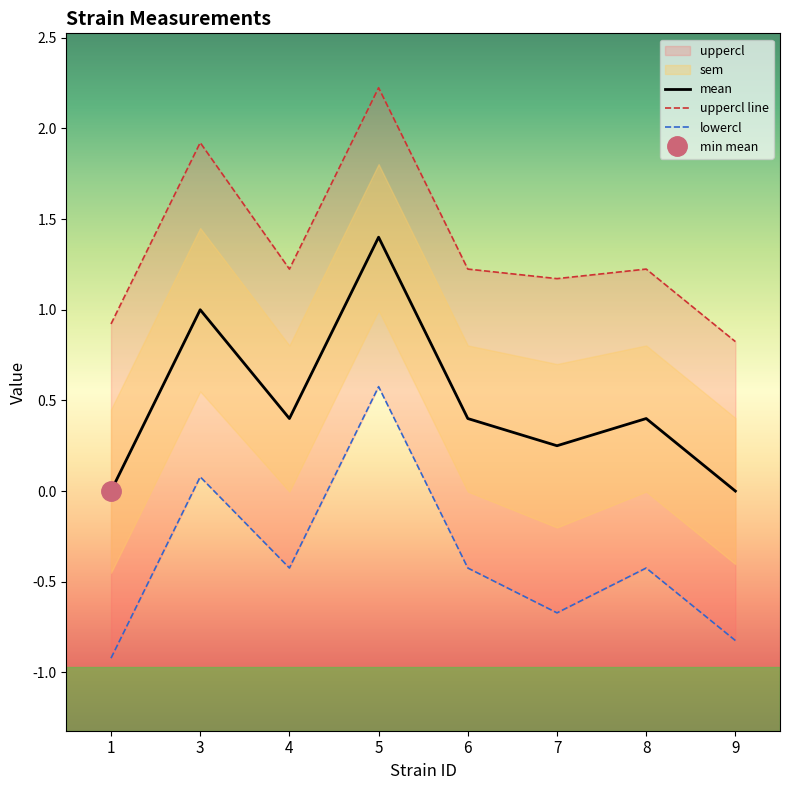

What is the difference between the second highest and second lowest values in the uppercl line series?

1.0